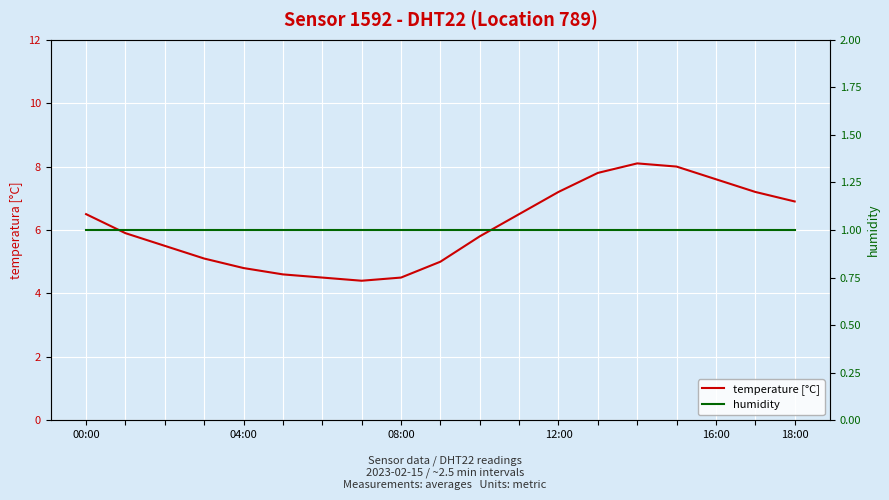

What is the minimum value for humidity?

1.0